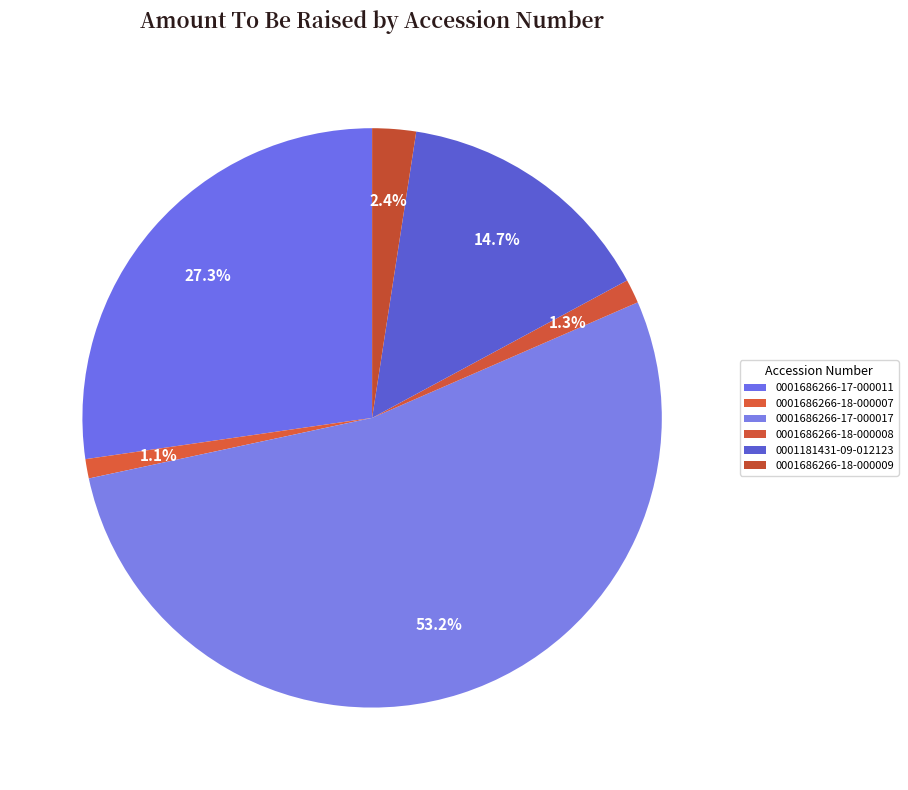

How many slices are in this pie chart?

6